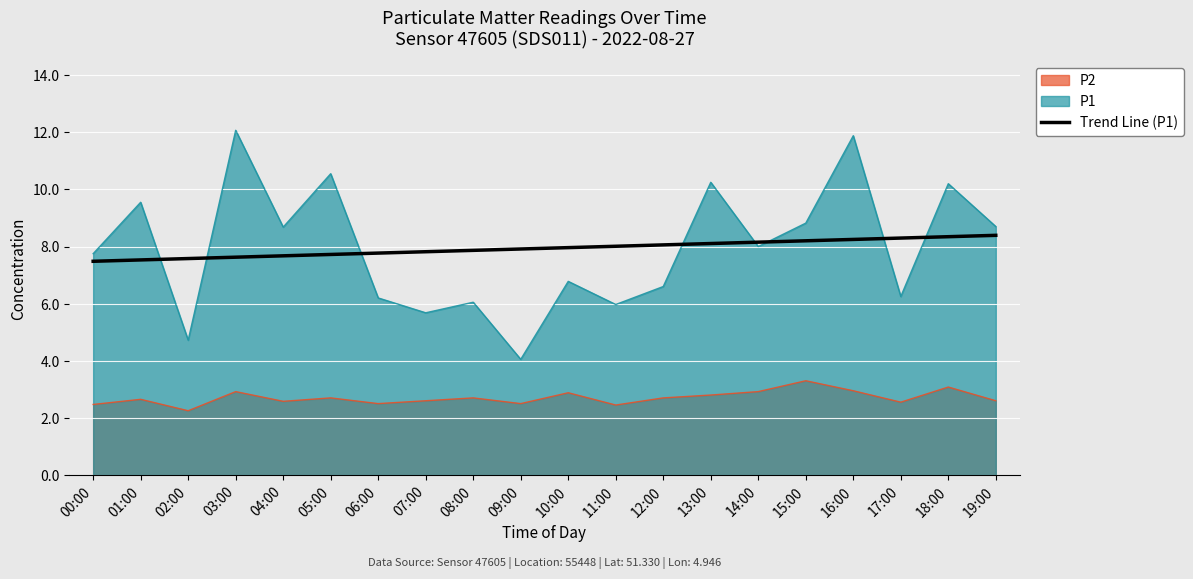

Reading right to left, list all the values displayed in this chart.

19:00=8.4	18:00=8.3	17:00=8.3	16:00=8.2	15:00=8.2	14:00=8.2	13:00=8.1	12:00=8.1	11:00=8.0	10:00=8.0	09:00=7.9	08:00=7.9	07:00=7.8	06:00=7.8	05:00=7.7	04:00=7.7	03:00=7.6	02:00=7.6	01:00=7.5	00:00=7.5